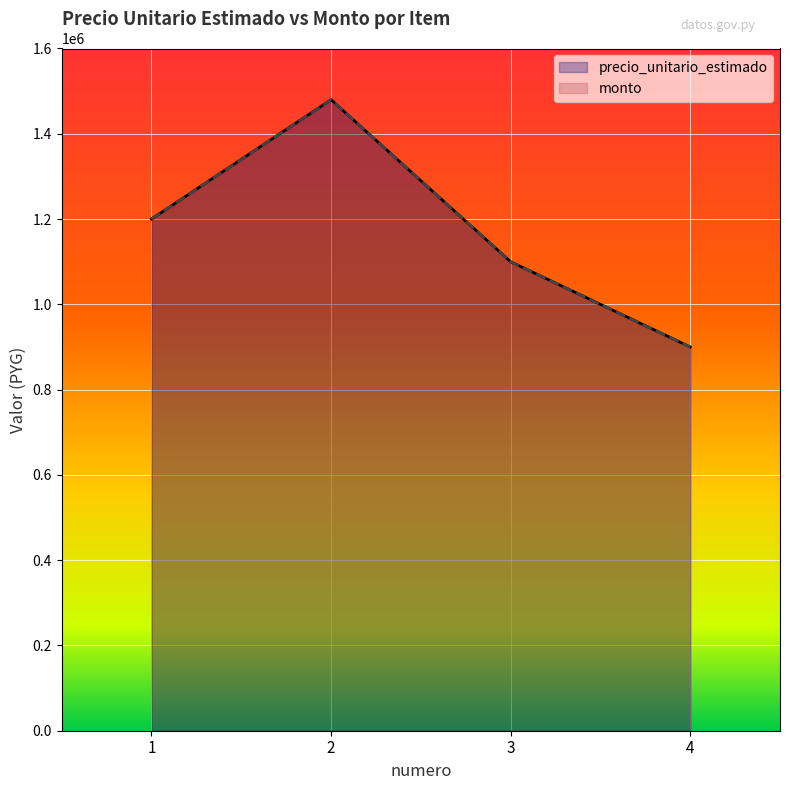

True or false: precio_unitario_estimado has more than 1 points higher than both neighbors.

False